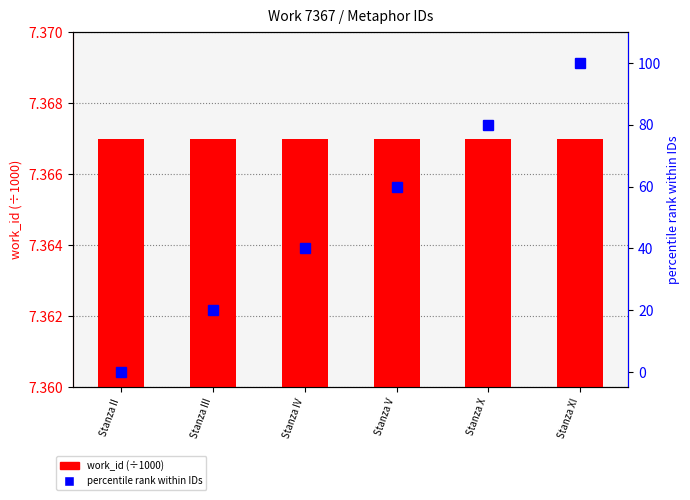

Which series has the widest spread of values?

percentile rank within IDs